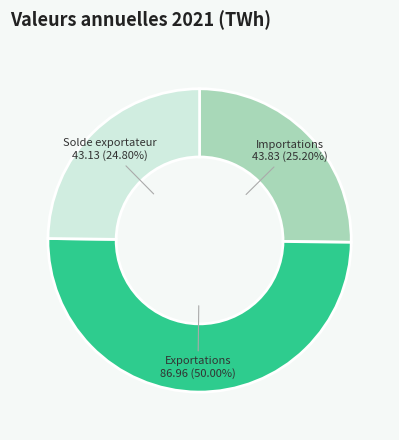

How many slices are in this pie chart?

3